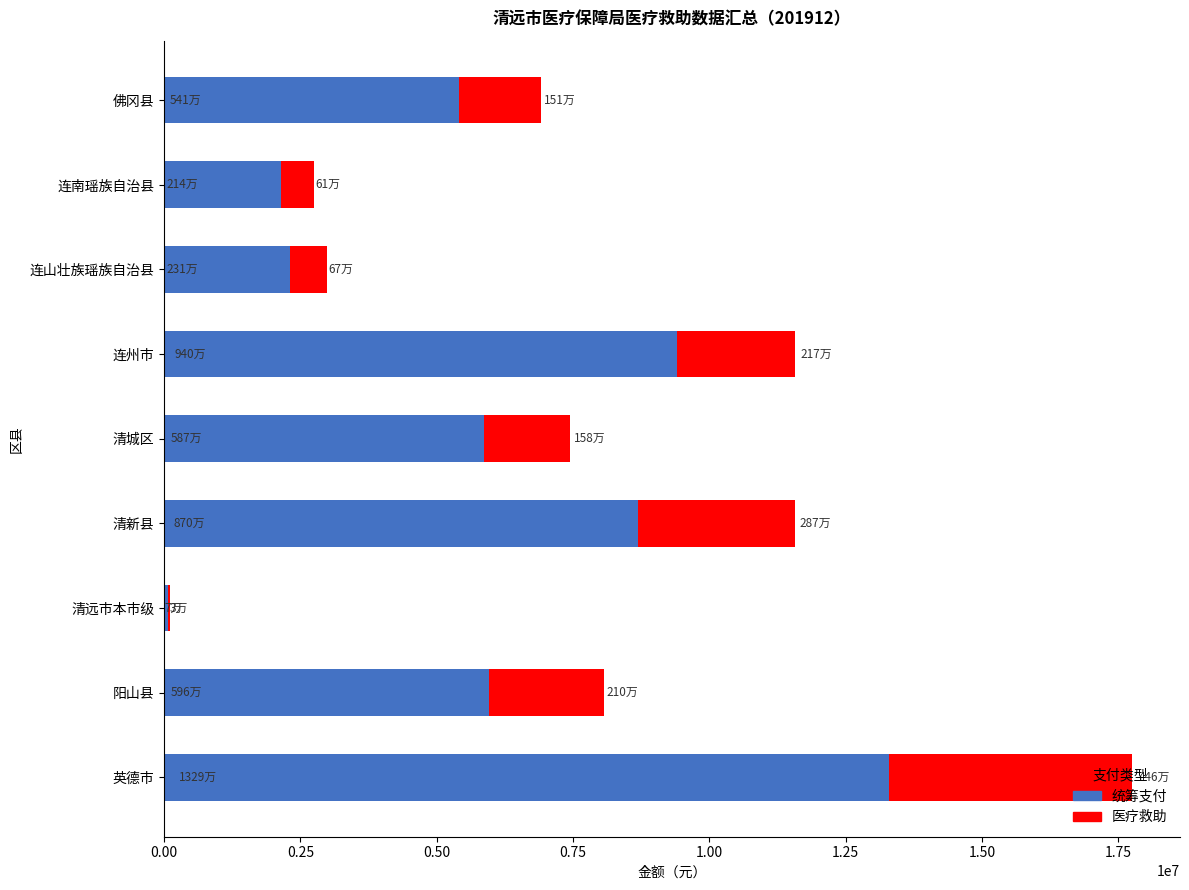

What is the sum of all 统筹支付 values?

53140729.7